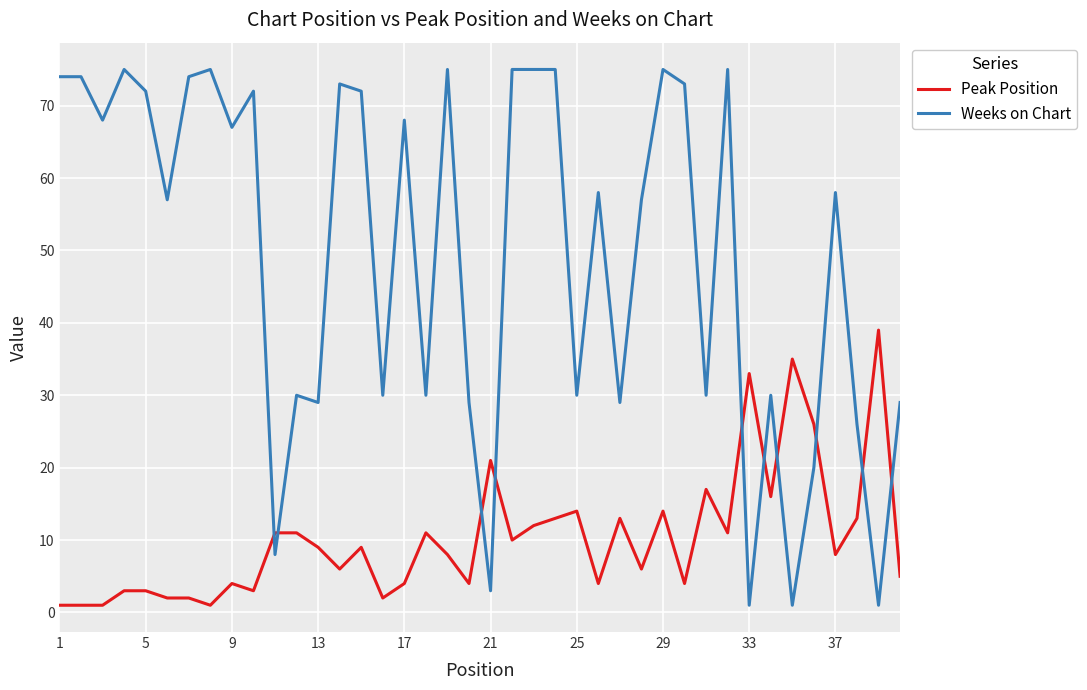

Is this an area chart (filled region under the line)?

No